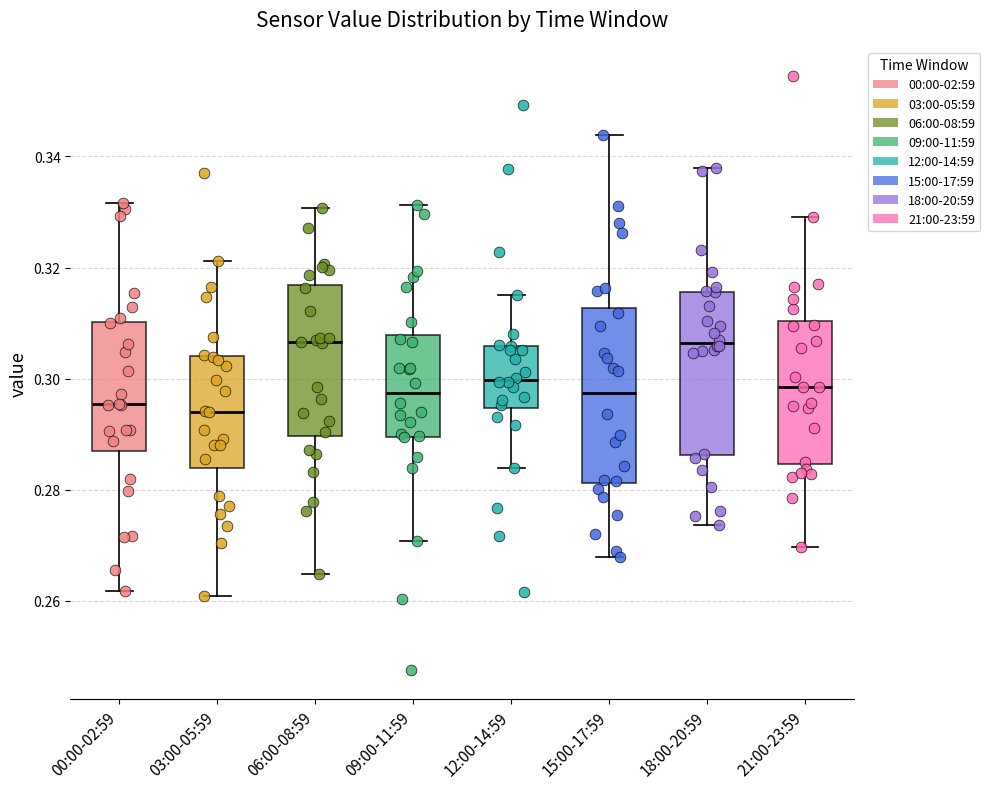

Reading left to right, transcribe this box plot: for each box, give where its median line is, the range the box spans, and where its two whiskers end, as read against the y-axis. The values are not printed on the chart, so give them approximately, as read against the axis.

00:00-02:59: median 0.296, box 0.288 to 0.310, whiskers 0.262 to 0.332
03:00-05:59: median 0.294, box 0.284 to 0.304, whiskers 0.260 to 0.322
06:00-08:59: median 0.306, box 0.290 to 0.316, whiskers 0.264 to 0.330
09:00-11:59: median 0.298, box 0.290 to 0.308, whiskers 0.270 to 0.332
12:00-14:59: median 0.300, box 0.294 to 0.306, whiskers 0.284 to 0.316
15:00-17:59: median 0.298, box 0.282 to 0.312, whiskers 0.268 to 0.344
18:00-20:59: median 0.306, box 0.286 to 0.316, whiskers 0.274 to 0.338
21:00-23:59: median 0.298, box 0.284 to 0.310, whiskers 0.270 to 0.330